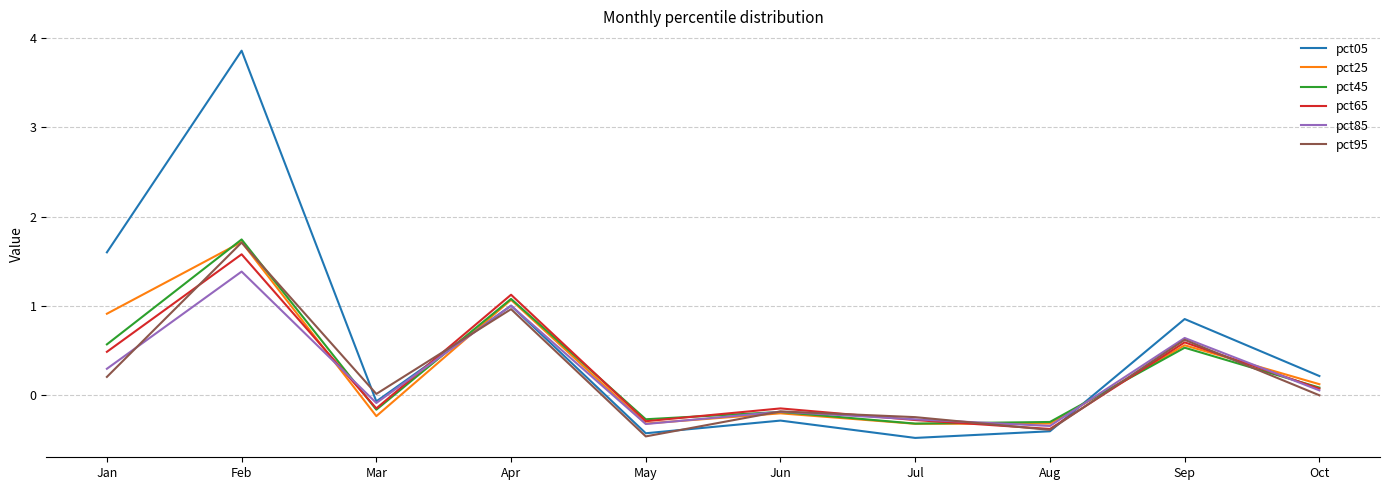

Is the value of pct85 at Jun greater than the value of pct95 at Oct?

No